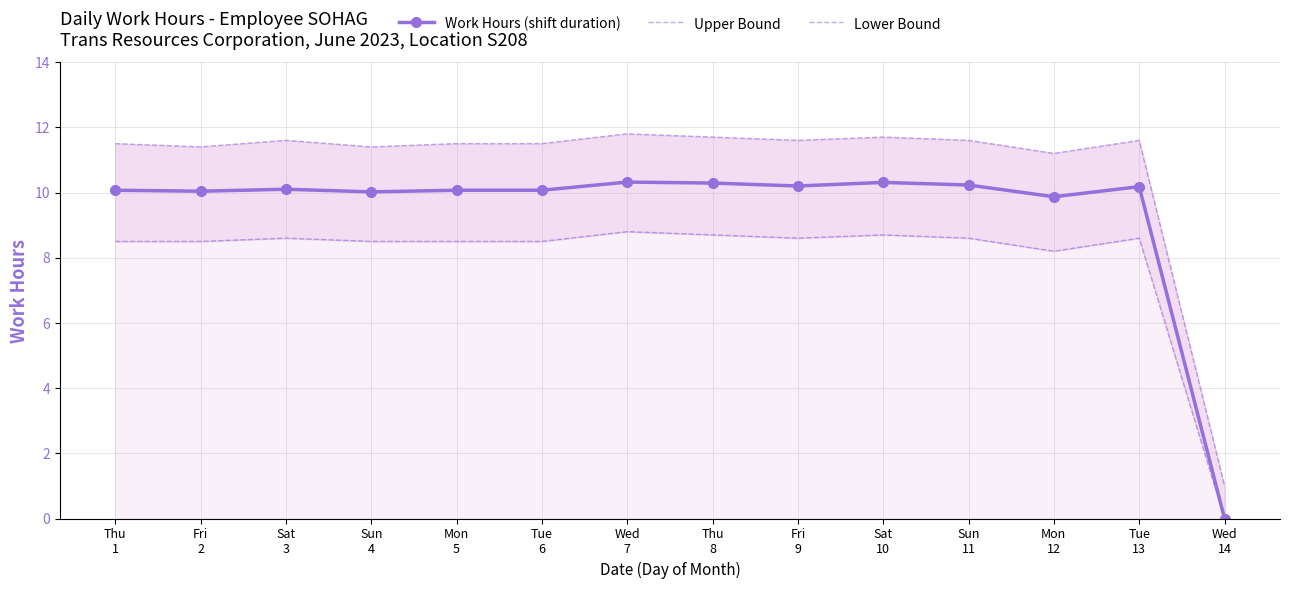

Rank the categories by Upper Bound value from highest to lowest.

Wed
7, Thu
8, Sat
10, Sat
3, Fri
9, Sun
11, Tue
13, Thu
1, Mon
5, Tue
6, Fri
2, Sun
4, Mon
12, Wed
14